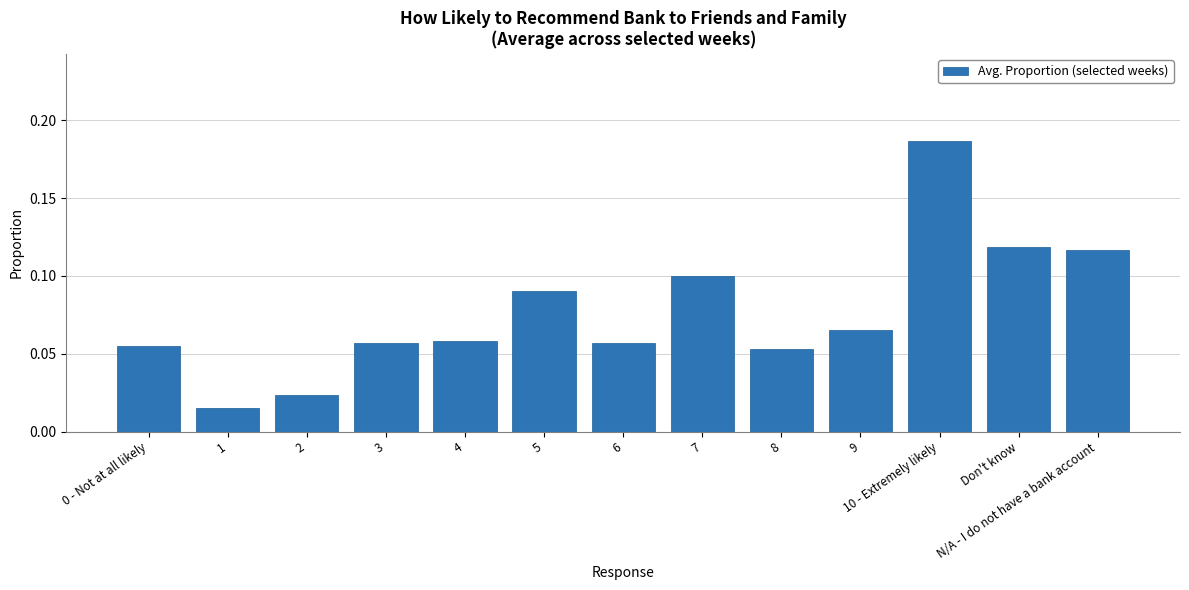

What is the change in value from 0 - Not at all likely to 10 - Extremely likely?

+0.1